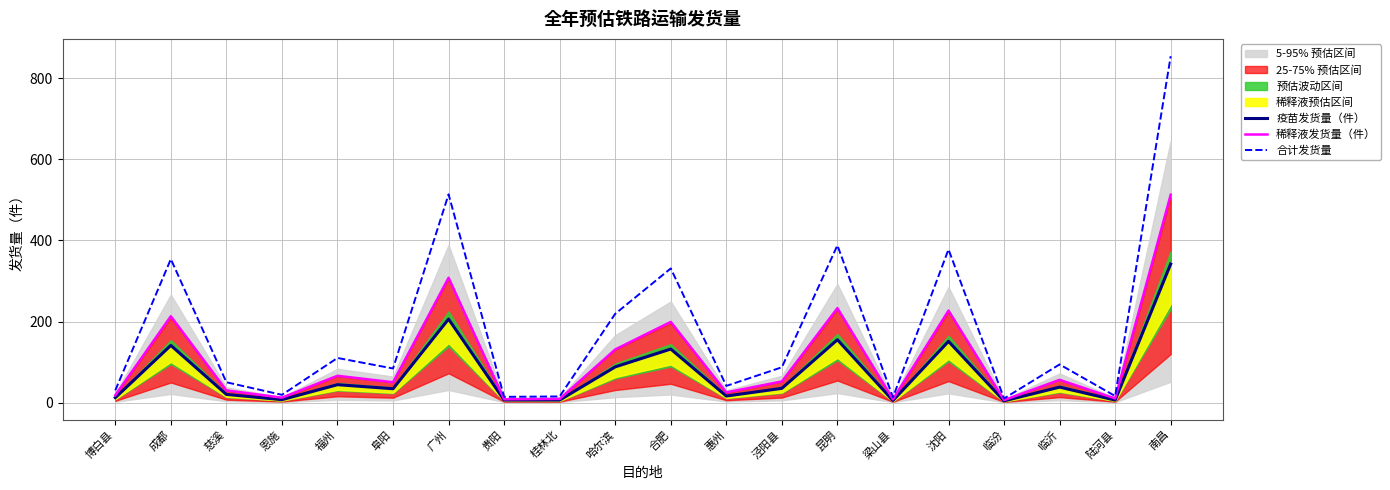

What is the highest value of the 合计发货量 series?

855